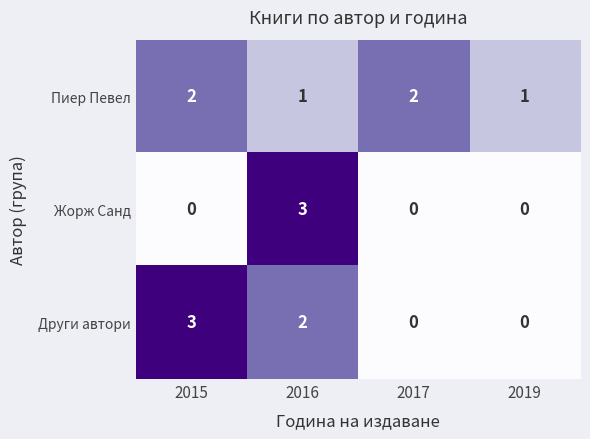

Between 2017 and 2019, which series saw the biggest shift?

Пиер Певел